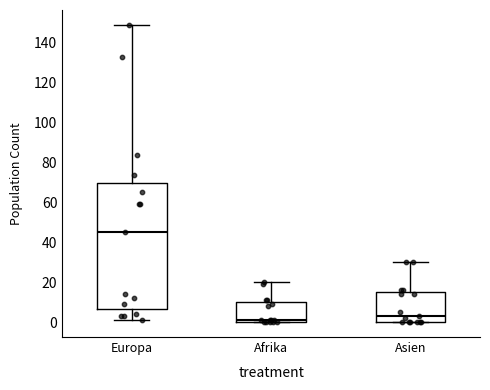

Reading left to right, read every box against the y-axis: the position of its median line, the range the box covers, and the ends of its whiskers. The values are not printed on the chart, so give them approximately, as read against the axis.

Europa: median 46, box 6 to 70, whiskers 2 to 150
Afrika: median 2, box 0 to 10, whiskers 0 to 20
Asien: median 4, box 0 to 16, whiskers 0 to 30